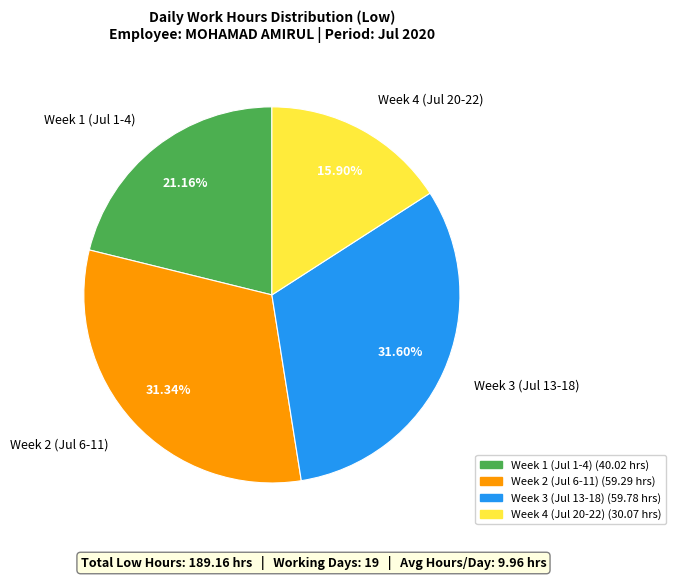

Count the number of slices in the pie.

4